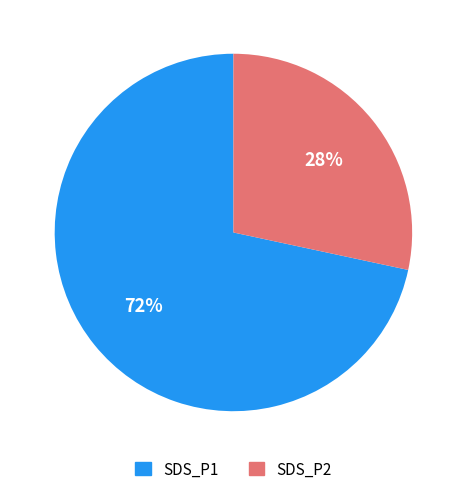

To the nearest percent, what percentage of the pie is SDS_P2?

28%